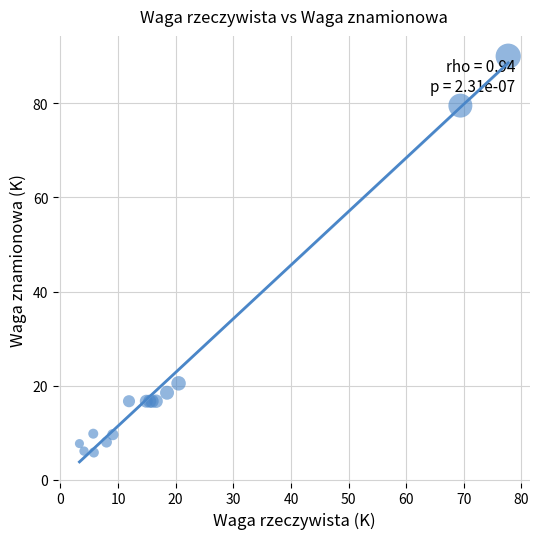

What Y value in the scatter plot is closest to 47?

20.5